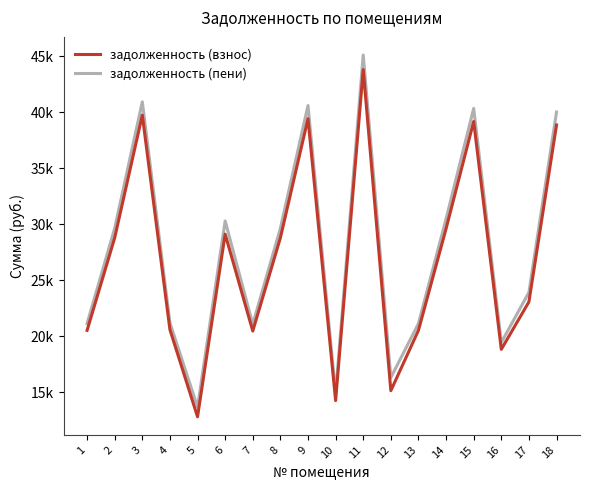

True or false: задолженность (пени) has more than 2 points higher than both neighbors.

True